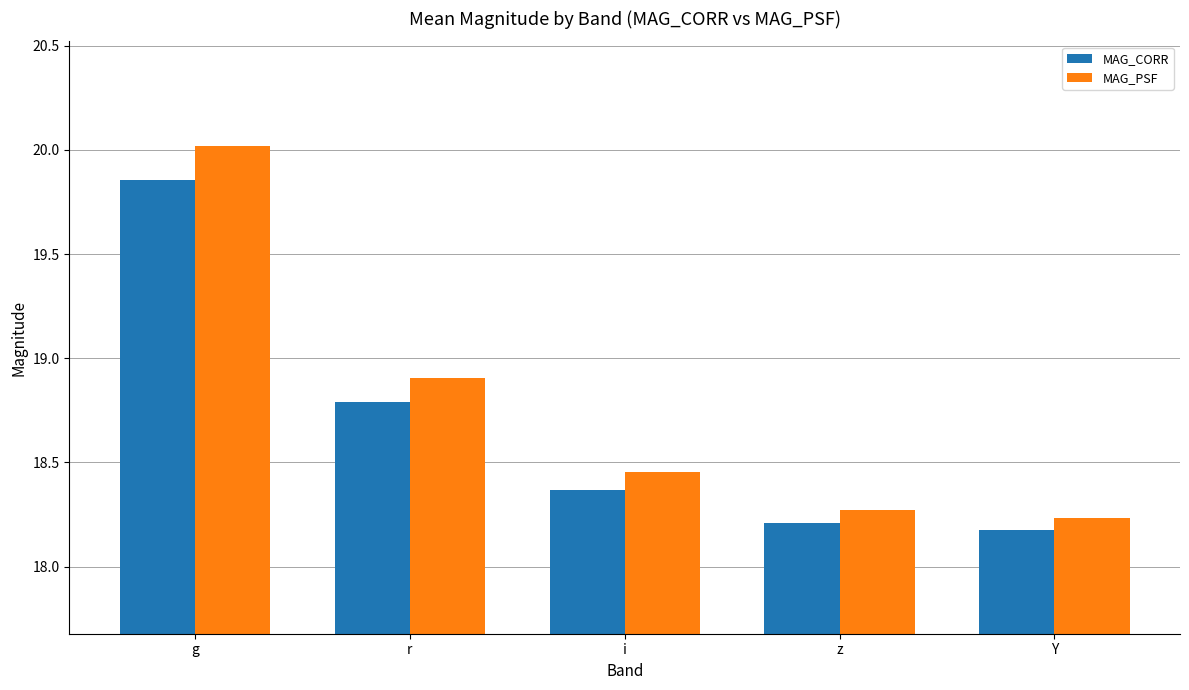

What is the spread (max minus min) of values at Y?

0.1